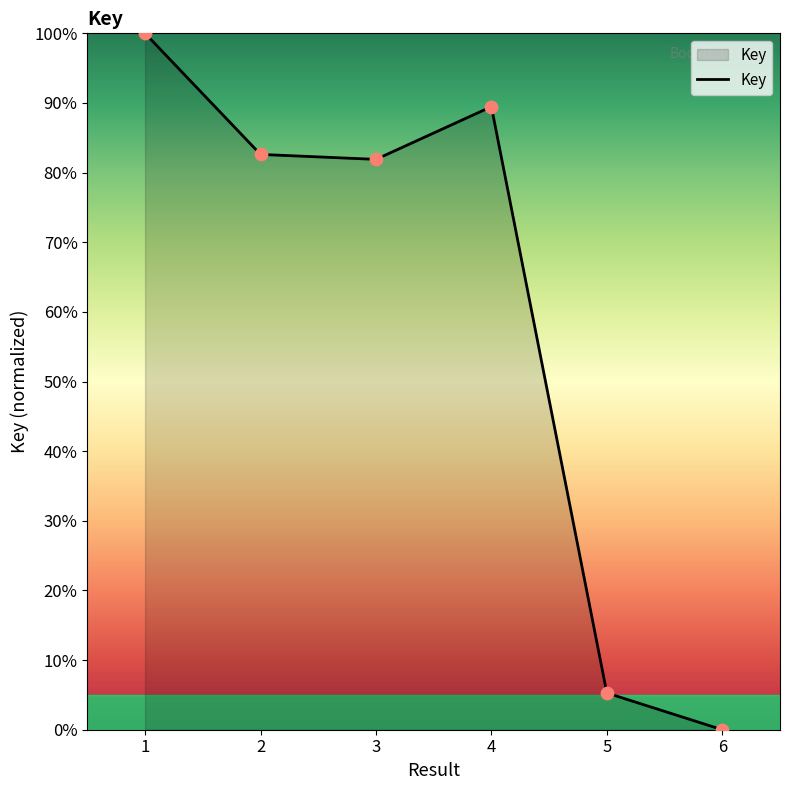

What is the ratio of the value at 1 to the value at 3?

1.2